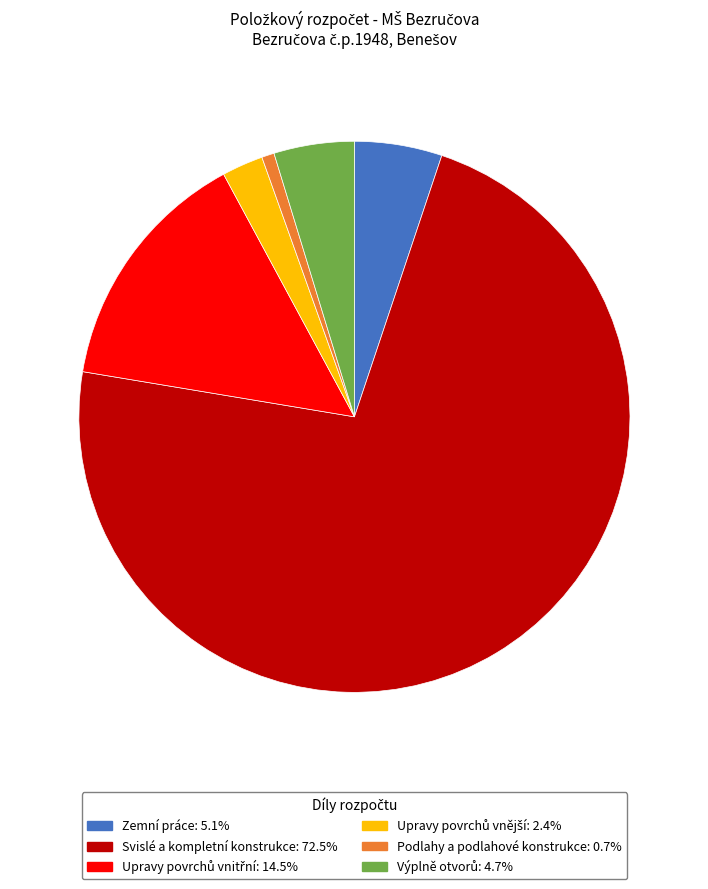

How many slices are in this pie chart?

6